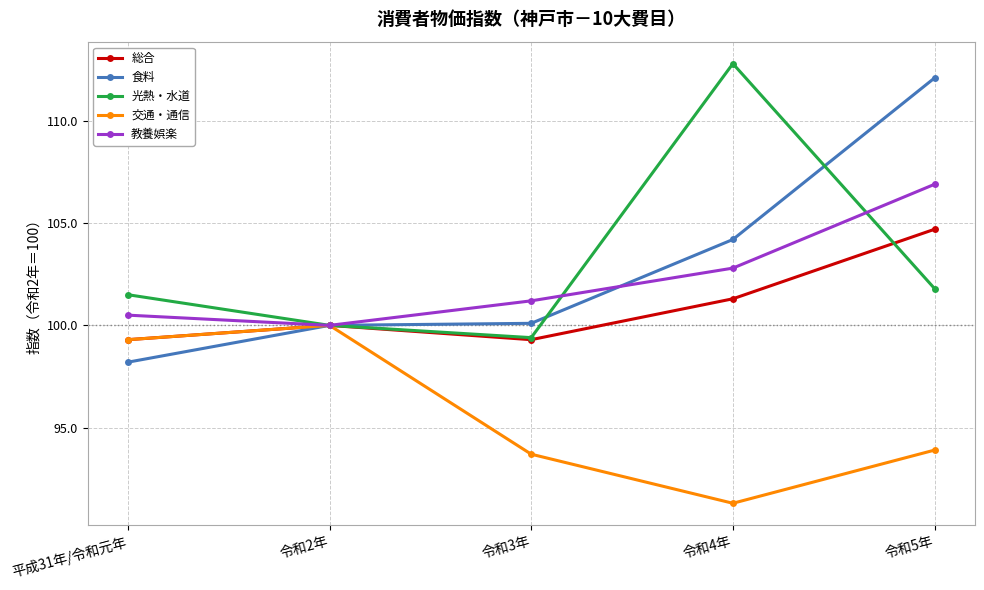

What position from the left is 平成31年/令和元年?

1